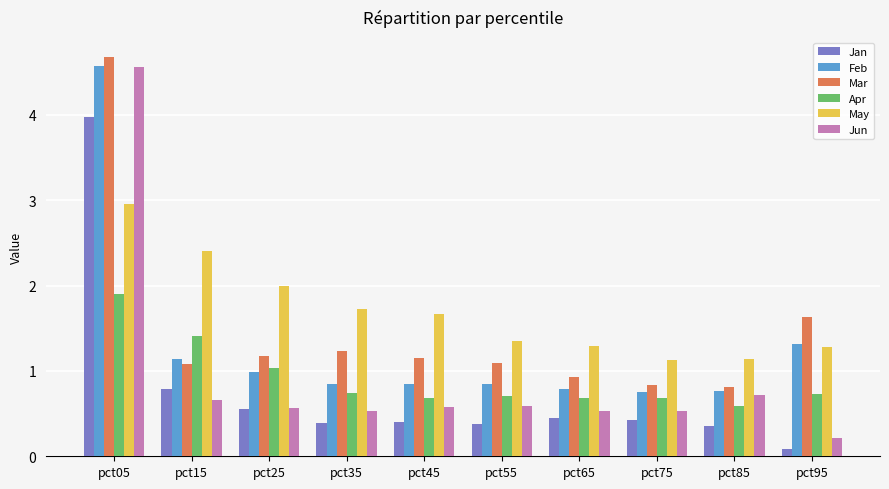

Is it true that Mar equals 1.8 at pct25?

False